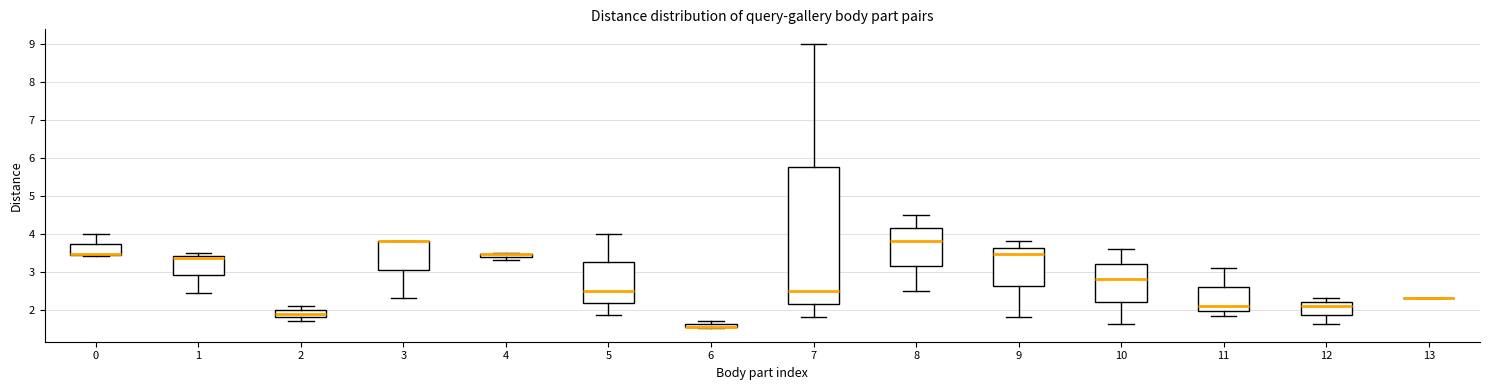

Where is the lower edge of the box at x = 6 on the y-axis? The values are not printed on the chart, so give them approximately, as read against the axis.

1.5